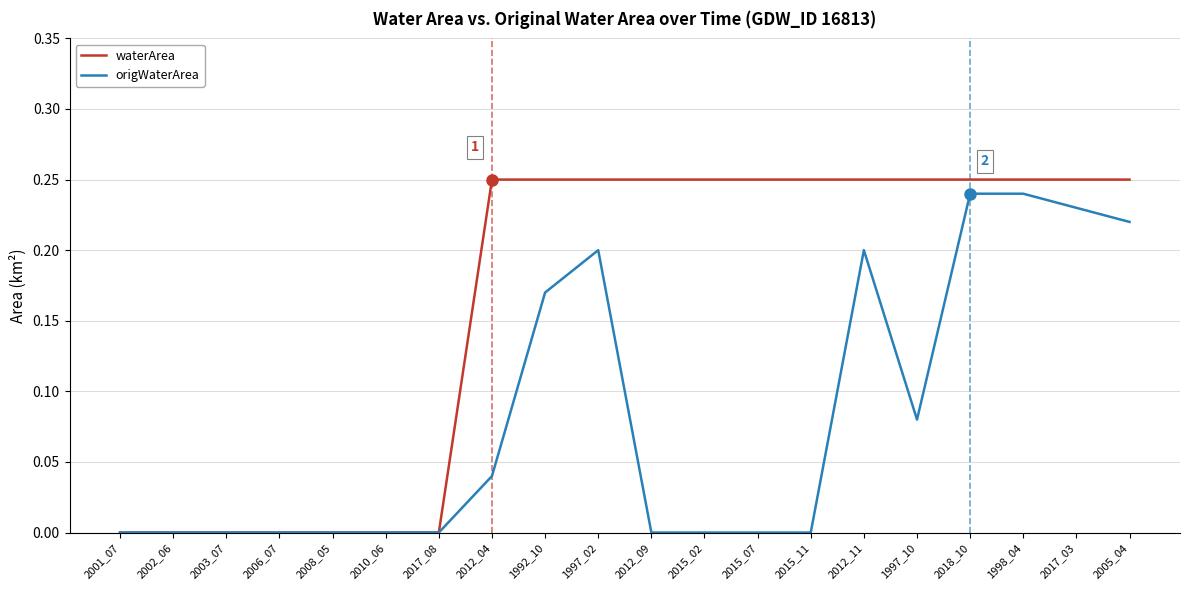

At 1992_10, list the series in order from smallest to largest.

origWaterArea, waterArea